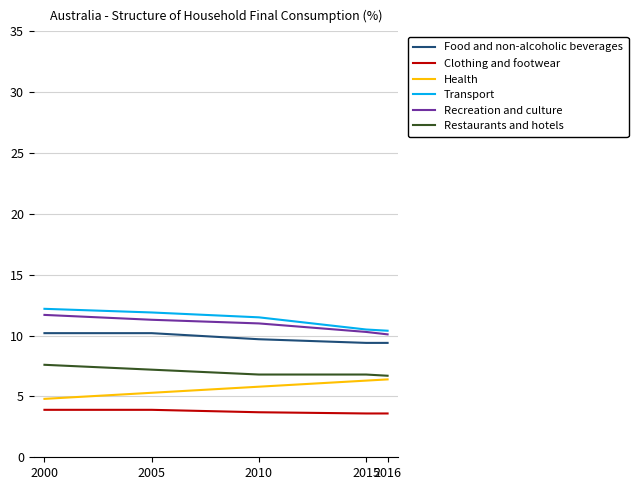

What is the minimum value shown in the chart?

3.6